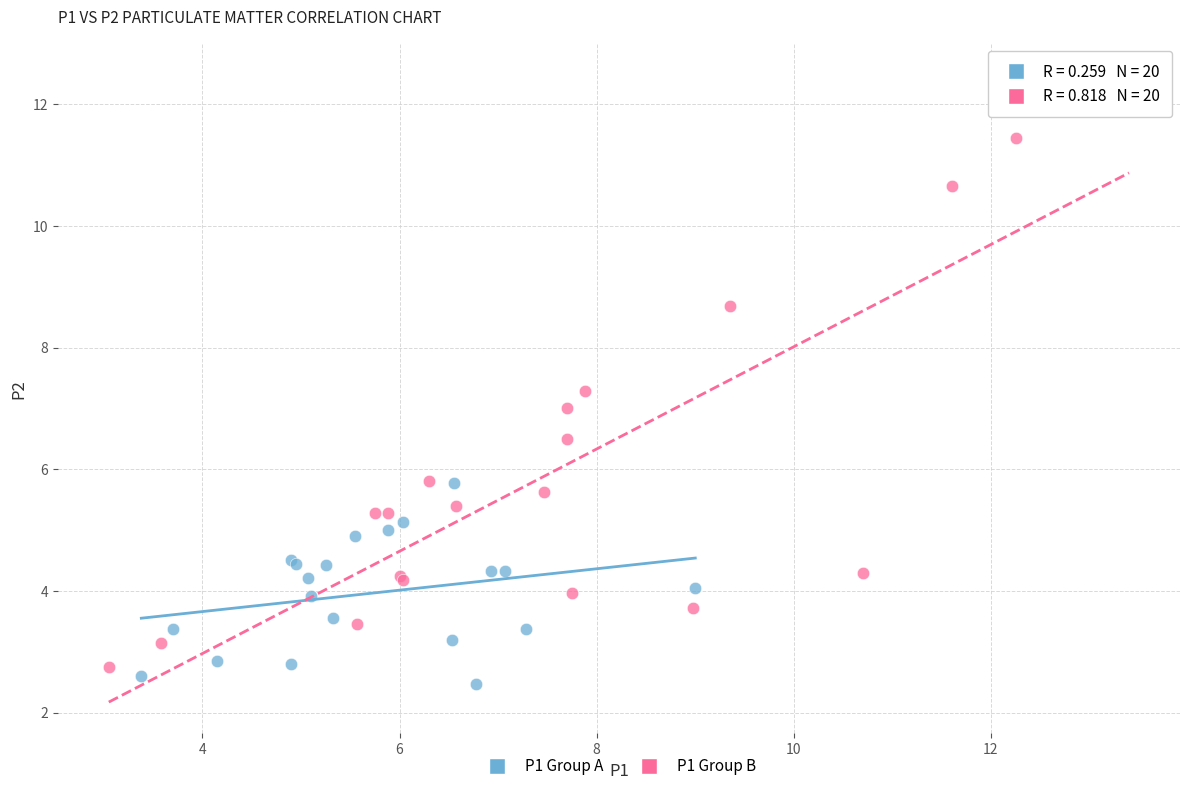

Which series contains the highest Y value?

P1 Group B